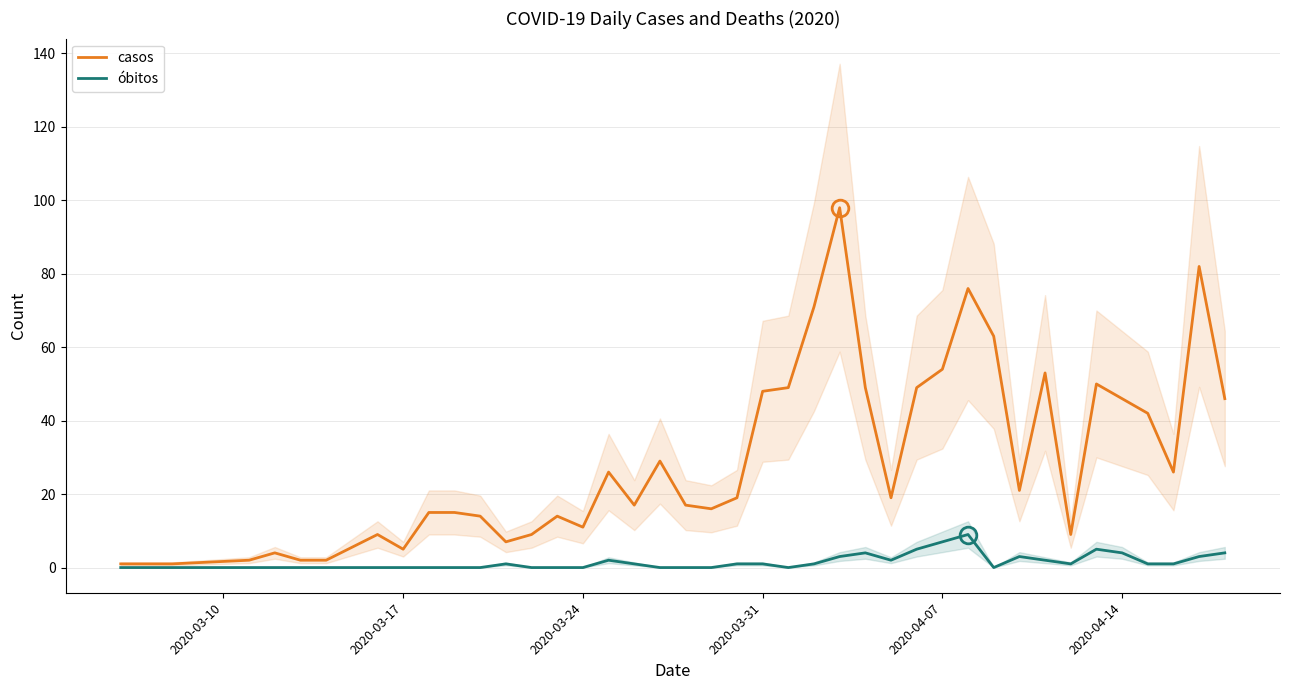

What is the maximum value for casos?

98